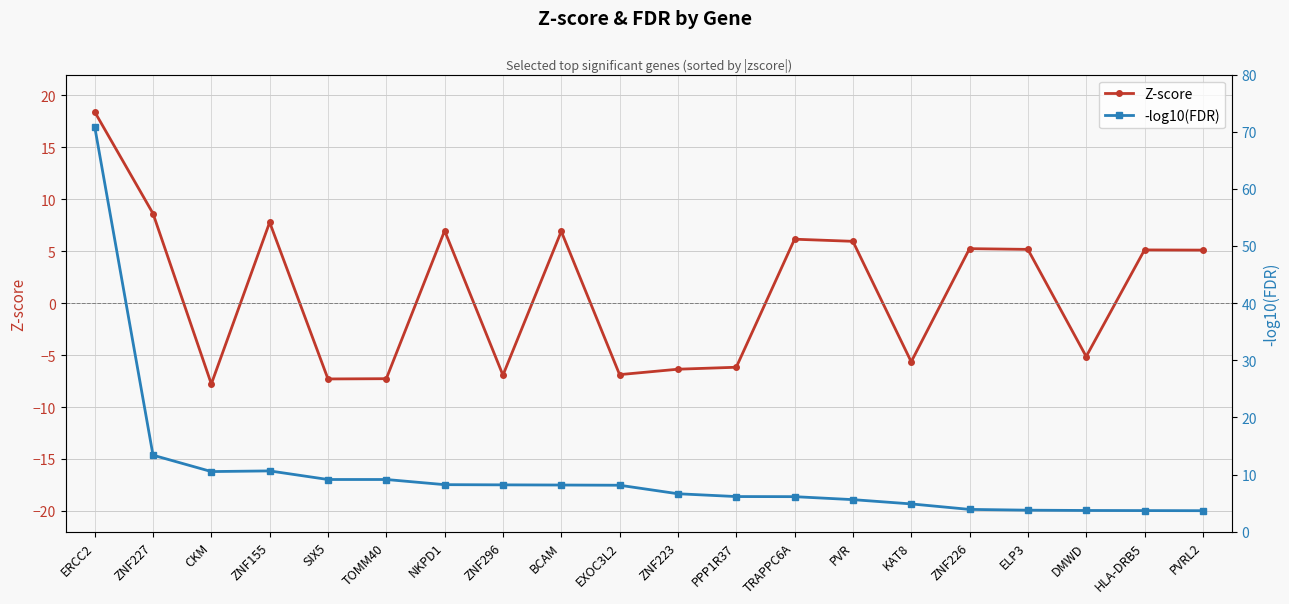

At which label does Z-score first exceed 5?

ERCC2